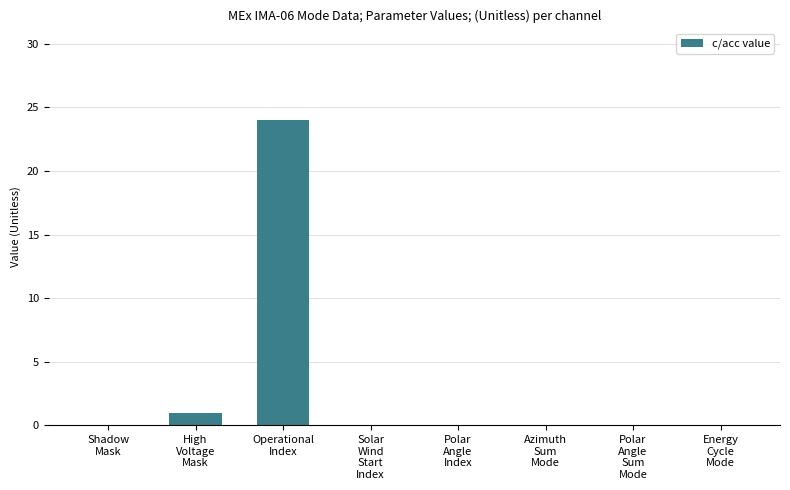

Reading left to right, what are all the values shown in this chart?

Shadow
Mask=0	High
Voltage
Mask=1	Operational
Index=24	Solar
Wind
Start
Index=0	Polar
Angle
Index=0	Azimuth
Sum
Mode=0	Polar
Angle
Sum
Mode=0	Energy
Cycle
Mode=0